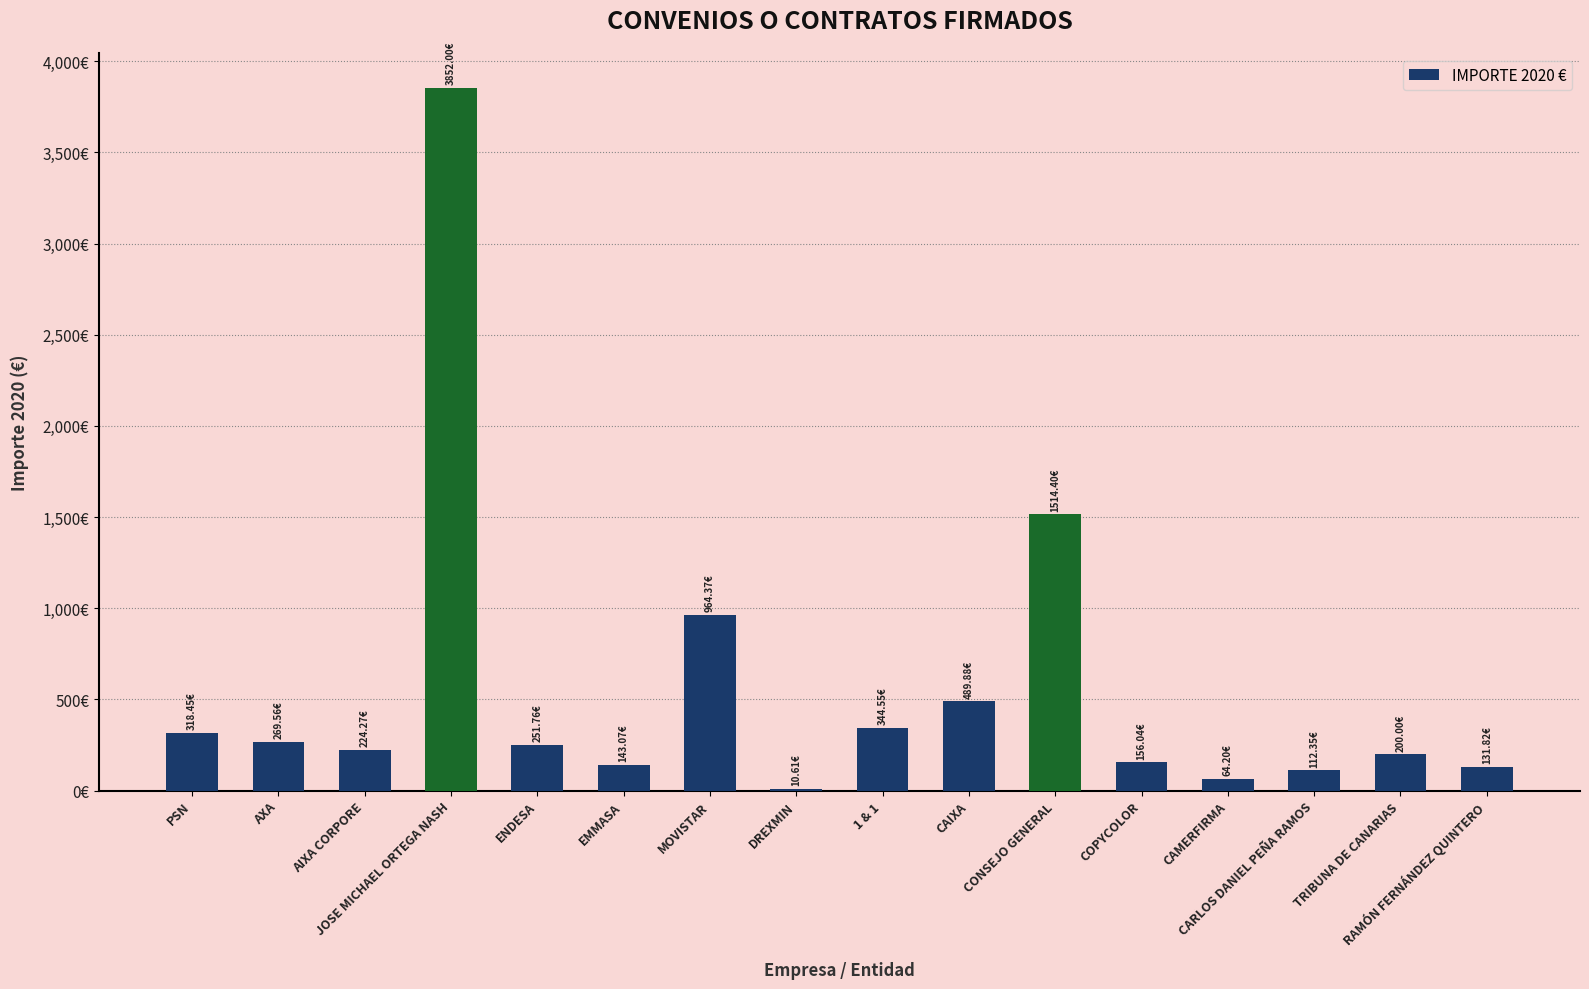

Is it true that the value at CAMERFIRMA is 64.2?

True